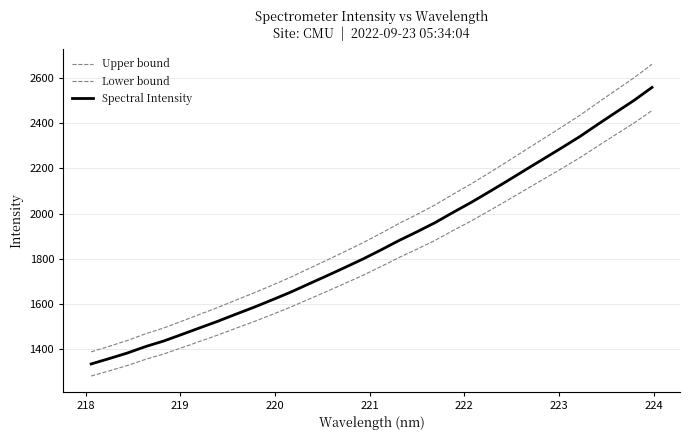

How many lines are shown in the chart?

3